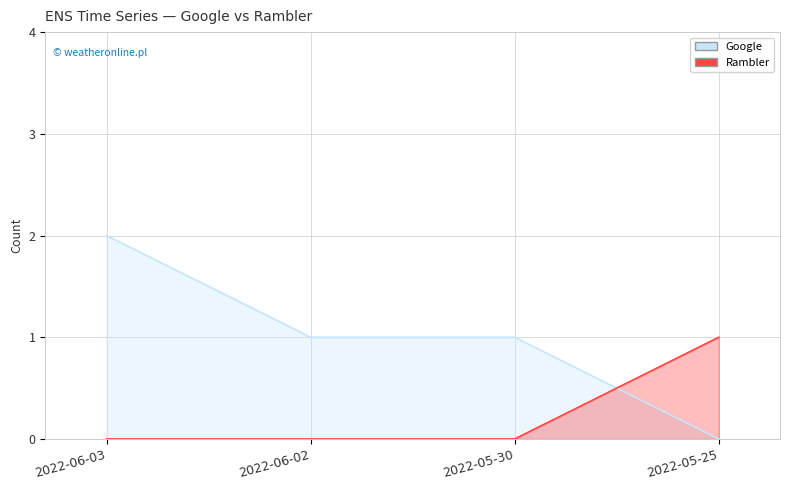

True or false: Rambler has a value of 0 at 2022-06-02.

True